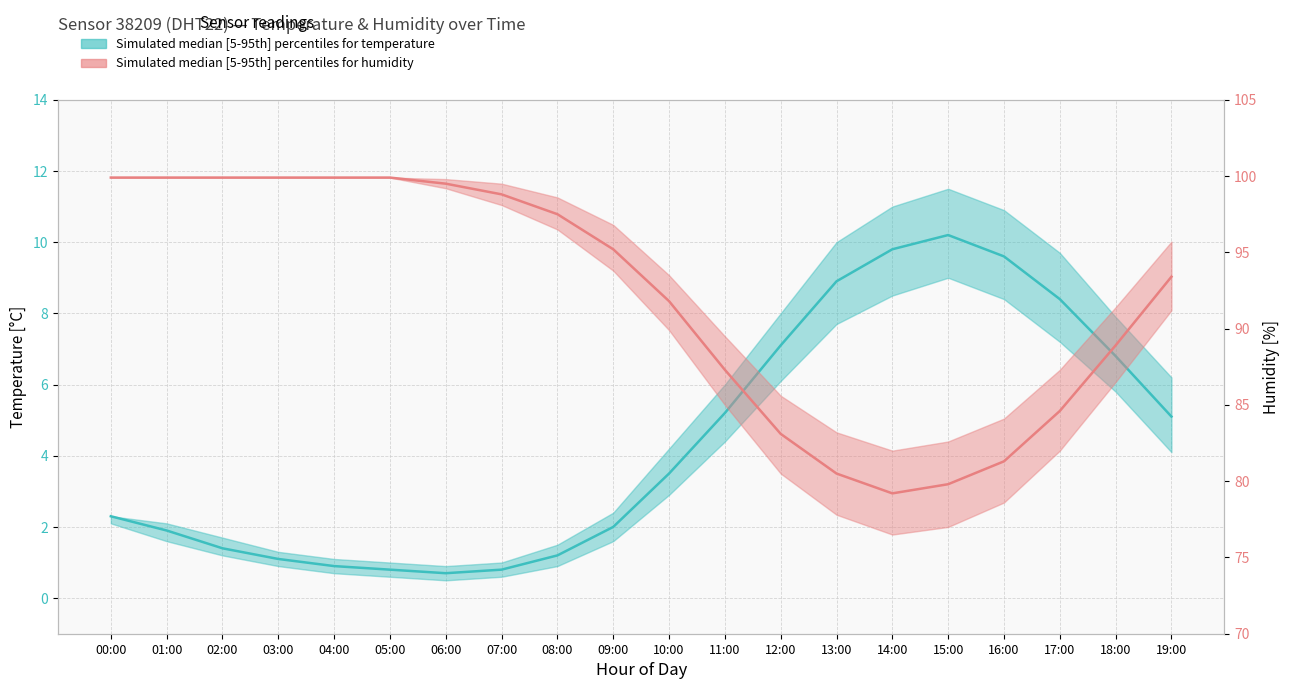

Reading left to right, what are all the values shown in this chart?

Temperature median: 2.3	1.9	1.4	1.1	0.9	0.8	0.7	0.8	1.2	2.0	3.5	5.2	7.1	8.9	9.8	10.2	9.6	8.4	6.8	5.1
Humidity median: 99.9	99.9	99.9	99.9	99.9	99.9	99.5	98.8	97.5	95.2	91.8	87.3	83.1	80.5	79.2	79.8	81.3	84.6	88.9	93.4